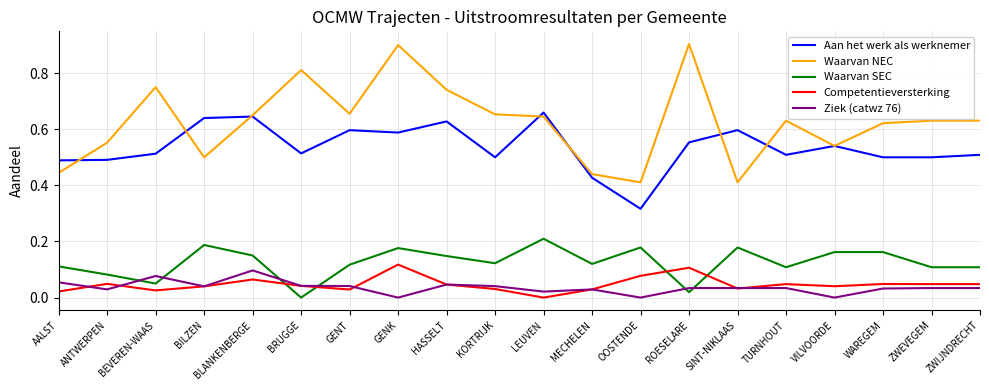

What is the sum of all Waarvan NEC values?

12.5